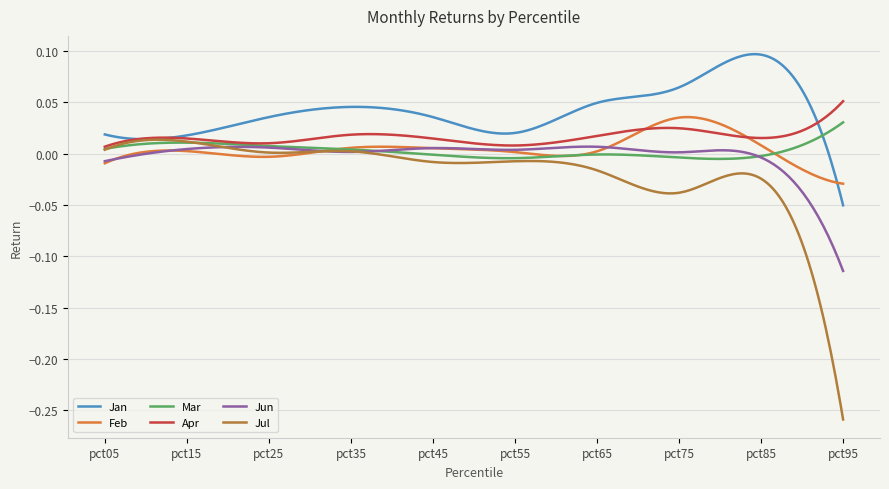

True or false: Apr and Feb intersect in this chart.

True